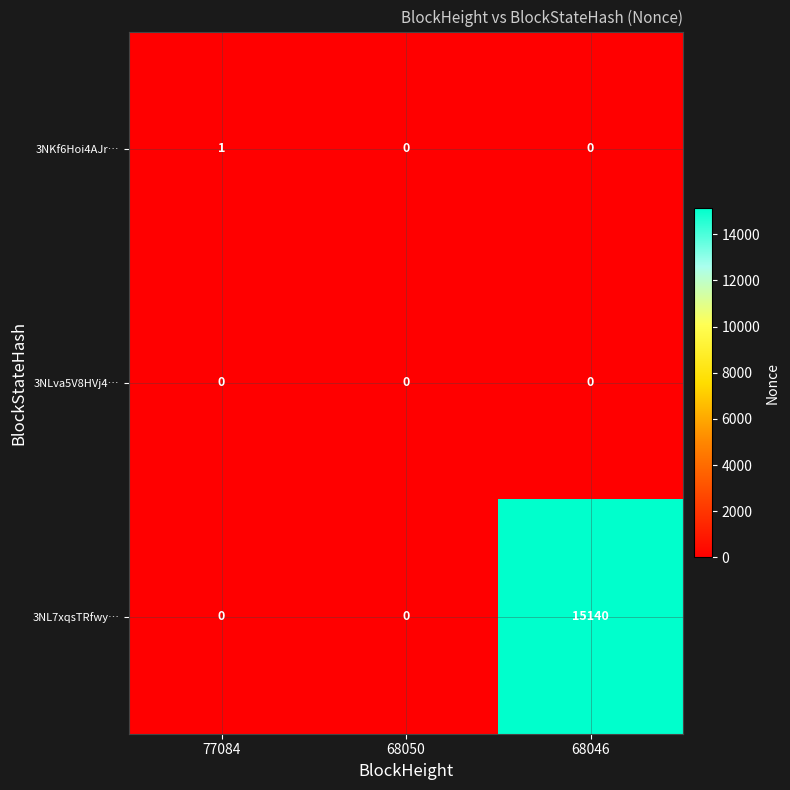

Which series changed the most between 77084 and 68050?

3NKf6Hoi4AJr…